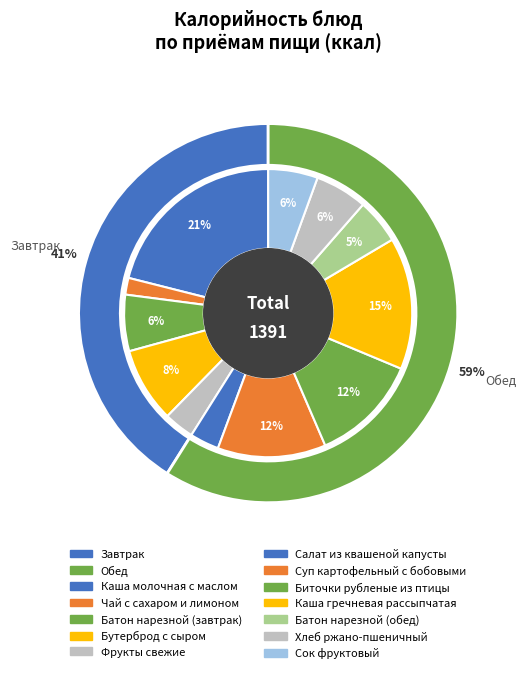

To the nearest percent, what portion does Суп картофельный с бобовыми represent?

12%